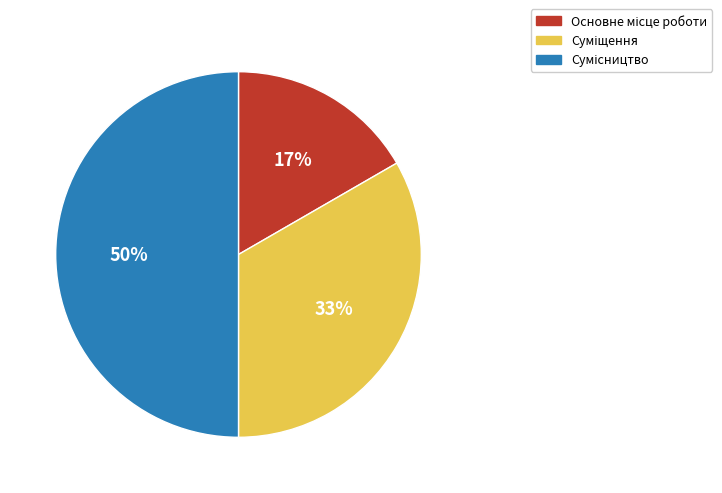

To the nearest percent, what is the average slice percentage?

33%